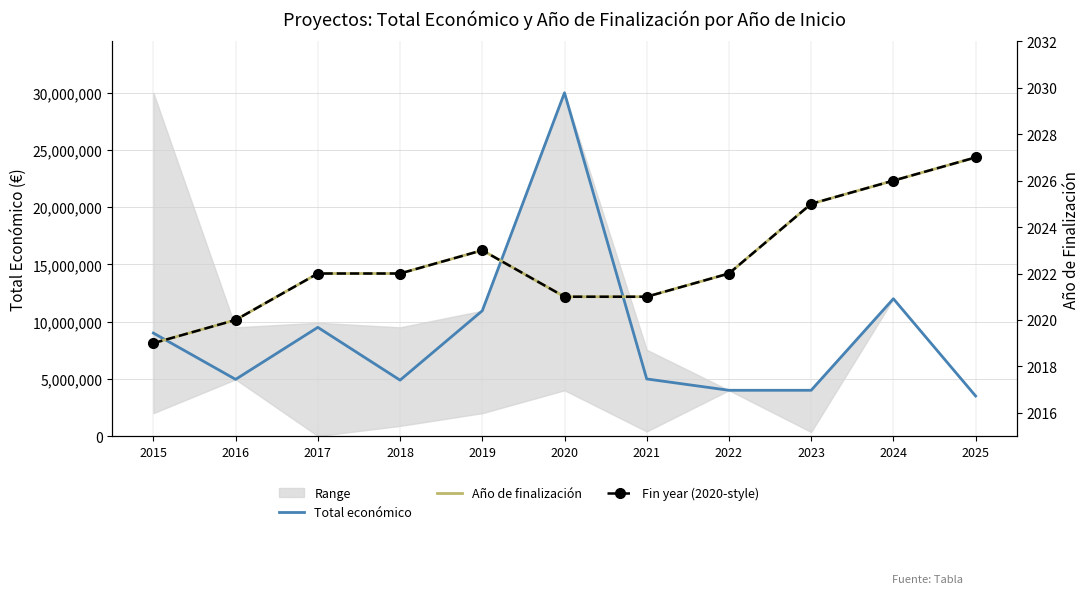

List the labels in order of Fin year (2020-style) value, largest first.

2025, 2024, 2023, 2019, 2017, 2018, 2022, 2020, 2021, 2016, 2015